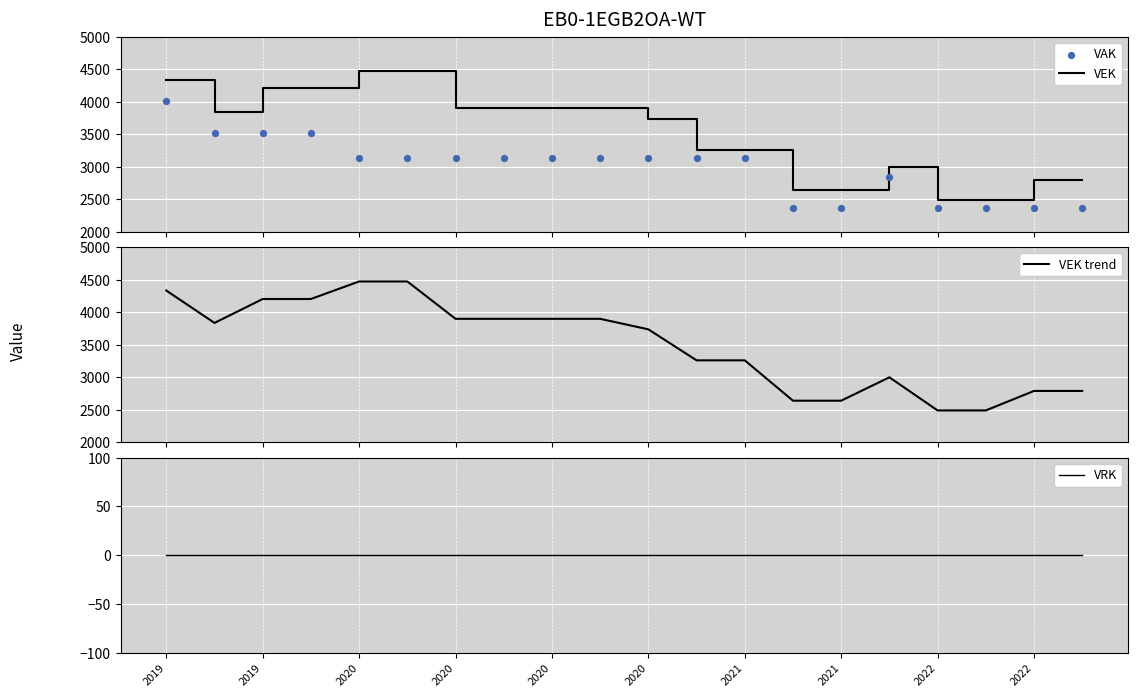

Which series contains the highest Y value?

VEK